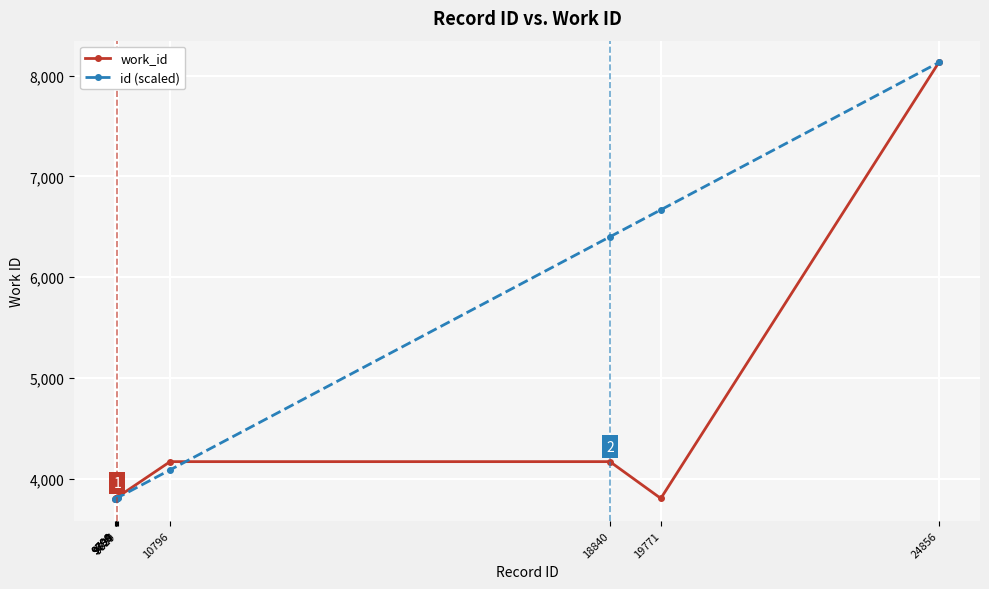

At how many categories does at least one series exceed 4651?

3